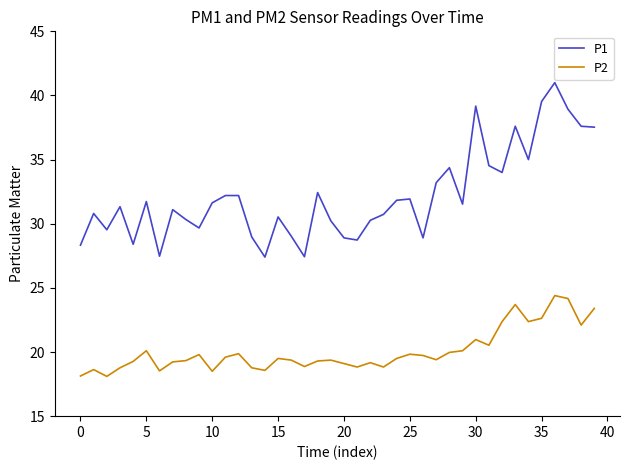

In P2, how many points are lower than both neighbors (excluding endpoints)?

11